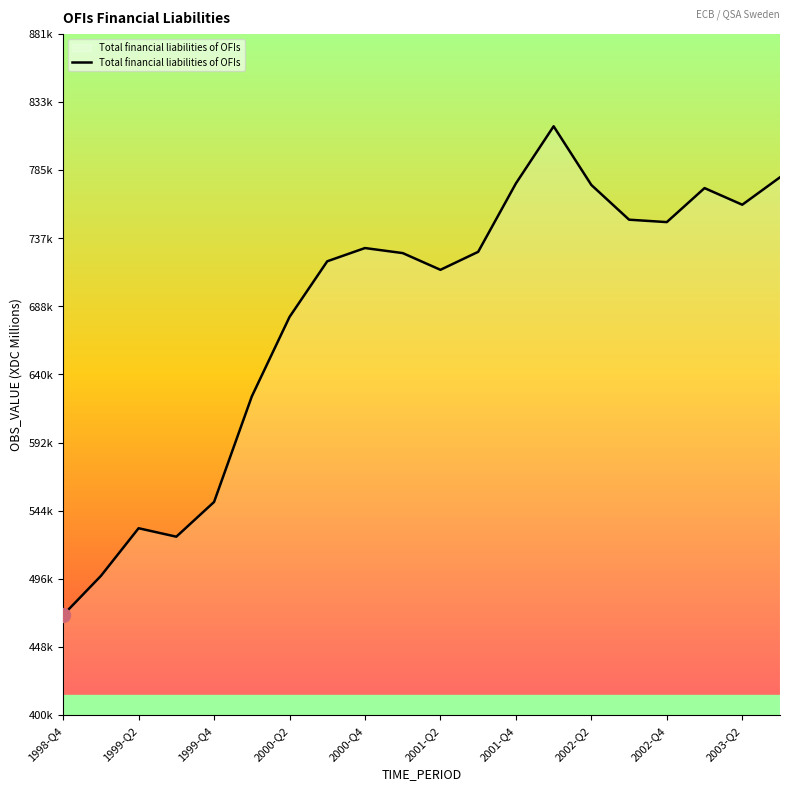

Is this an area chart (filled region under the line)?

Yes